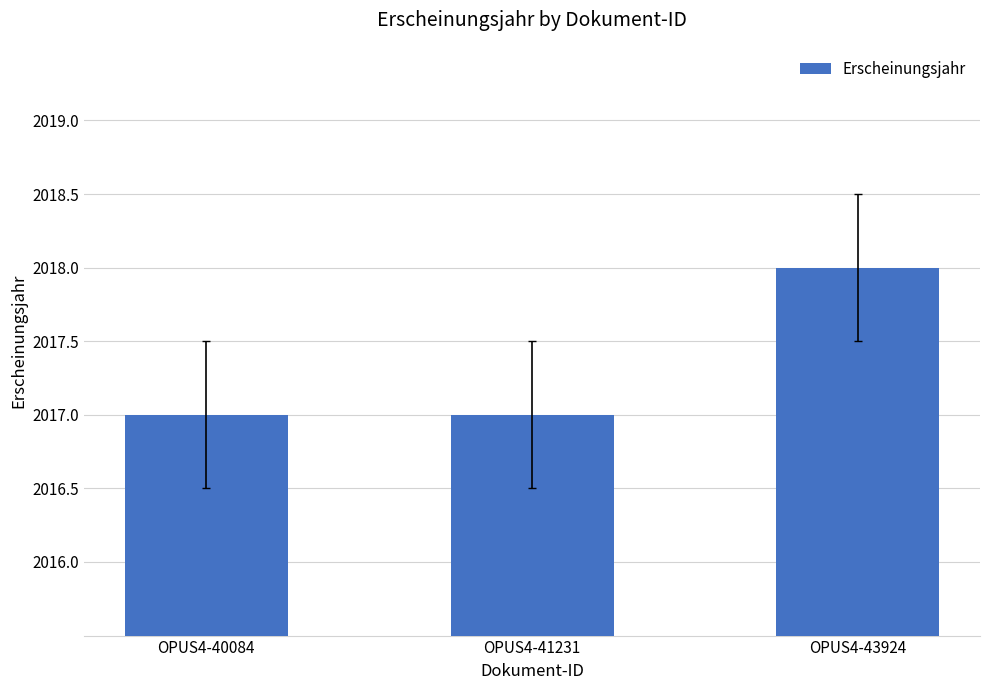

True or false: the data shows 2948 at OPUS4-41231.

False